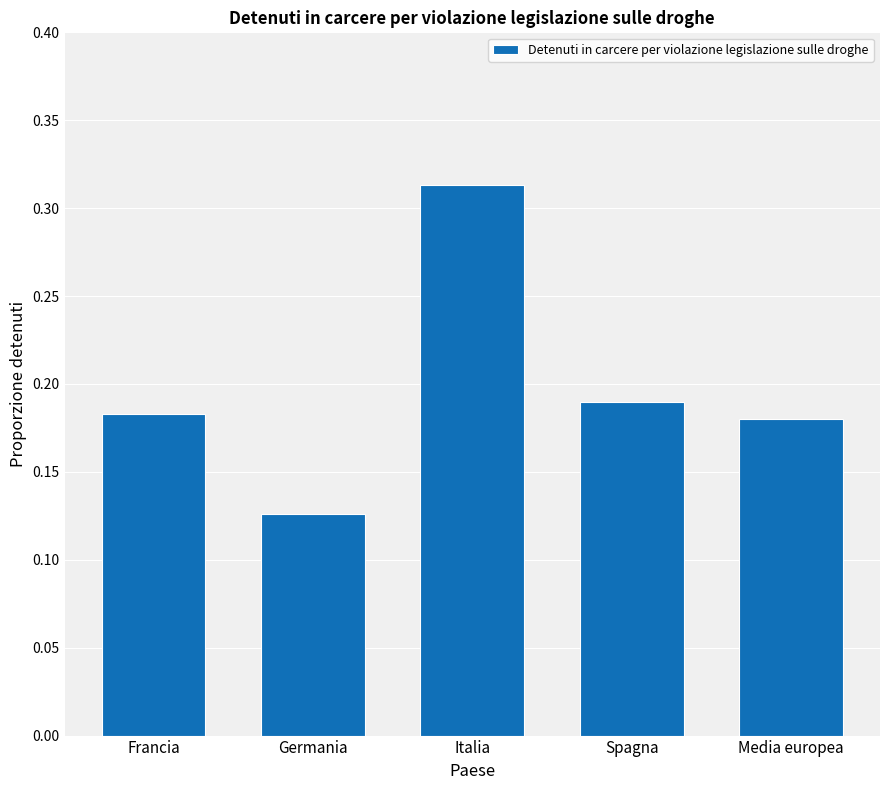

What is the sum of all values?

1.0